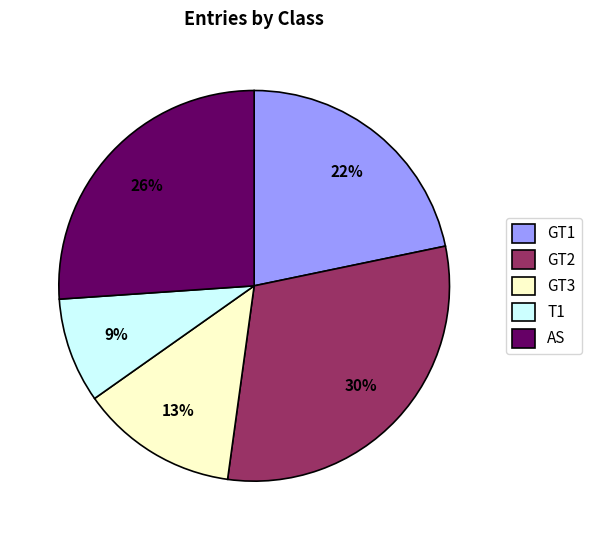

To the nearest percent, what percentage of the pie is AS?

26%